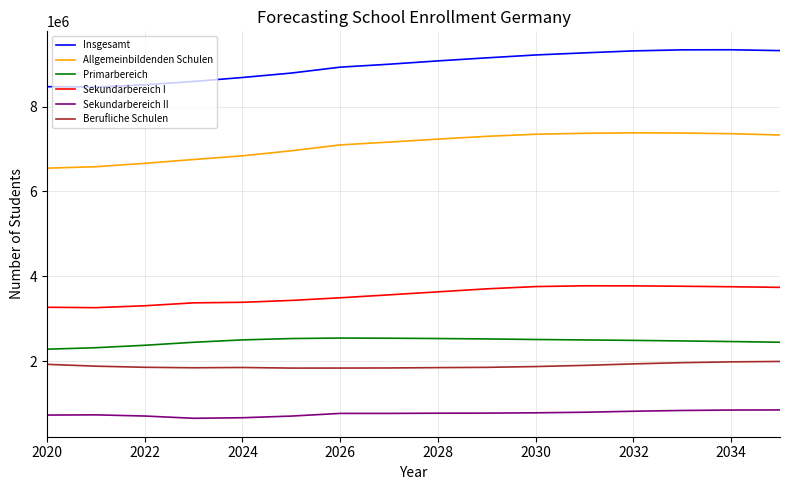

List the series in order of their peak value, lowest first.

Sekundarbereich II, Berufliche Schulen, Primarbereich, Sekundarbereich I, Allgemeinbildenden Schulen, Insgesamt